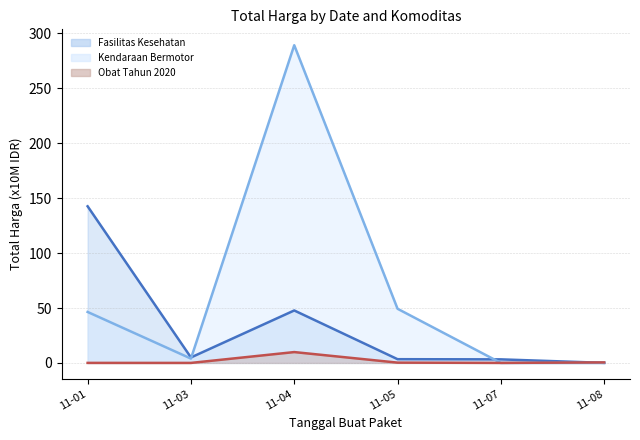

Reading left to right, list all the values displayed in this chart.

Total Harga (Fasilitas Kesehatan) (line): 11-01=142.6	11-03=5.0	11-04=47.8	11-05=3.4	11-07=3.2	11-08=0.1
Total Harga (Kendaraan Bermotor) (line): 11-01=46.4	11-03=3.9	11-04=289.2	11-05=49.3	11-07=0.0	11-08=0.0
Total Harga (Obat Tahun 2020) (line): 11-01=0.0	11-03=0.0	11-04=9.9	11-05=0.3	11-07=0.0	11-08=0.5